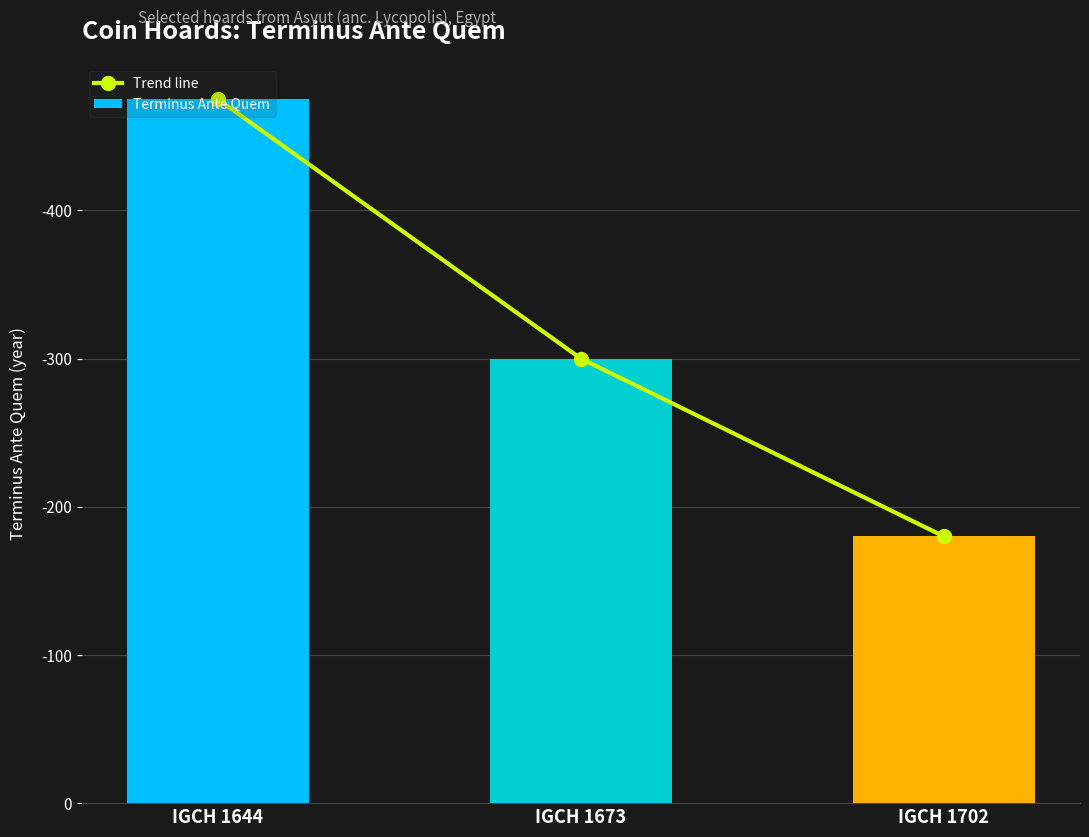

Reading right to left, transcribe all the data shown in this chart.

Trend line: IGCH 1702=180	IGCH 1673=300	IGCH 1644=475
Terminus Ante Quem: IGCH 1702=180	IGCH 1673=300	IGCH 1644=475